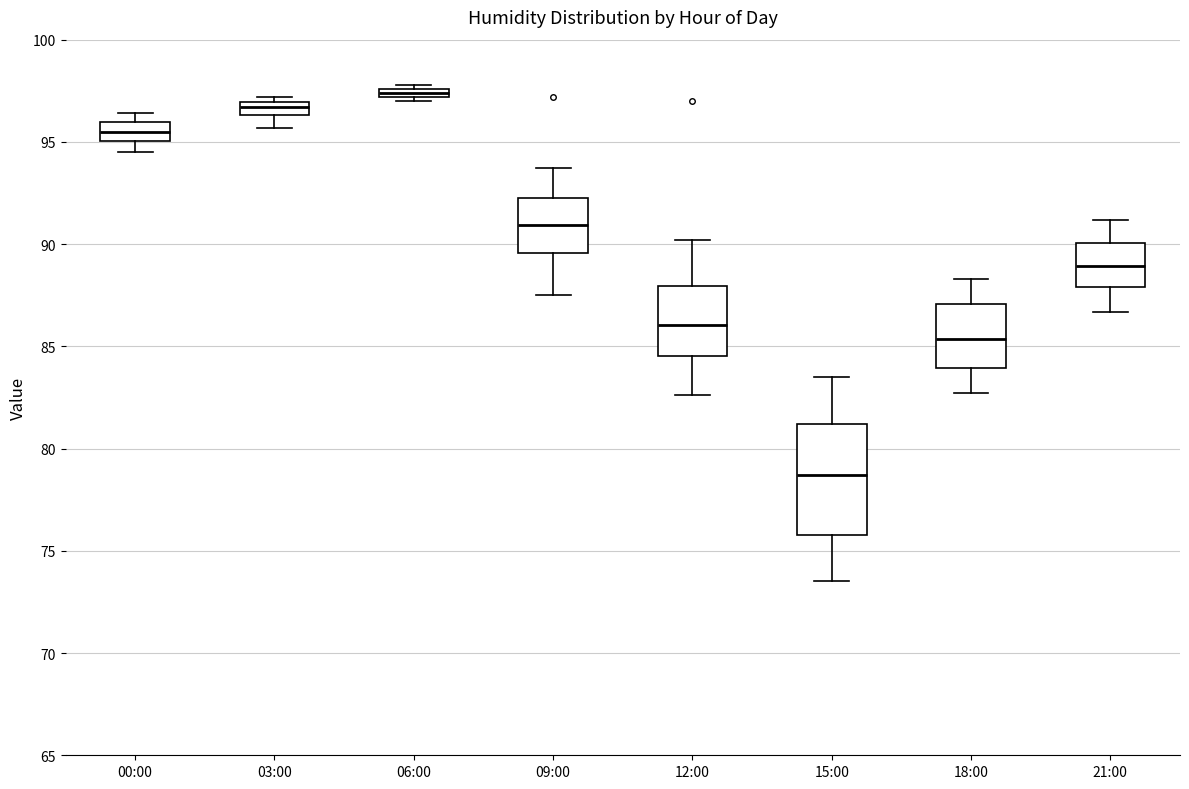

Where is the lower edge of the box for 06:00 on the y-axis? The values are not printed on the chart, so give them approximately, as read against the axis.

97.0